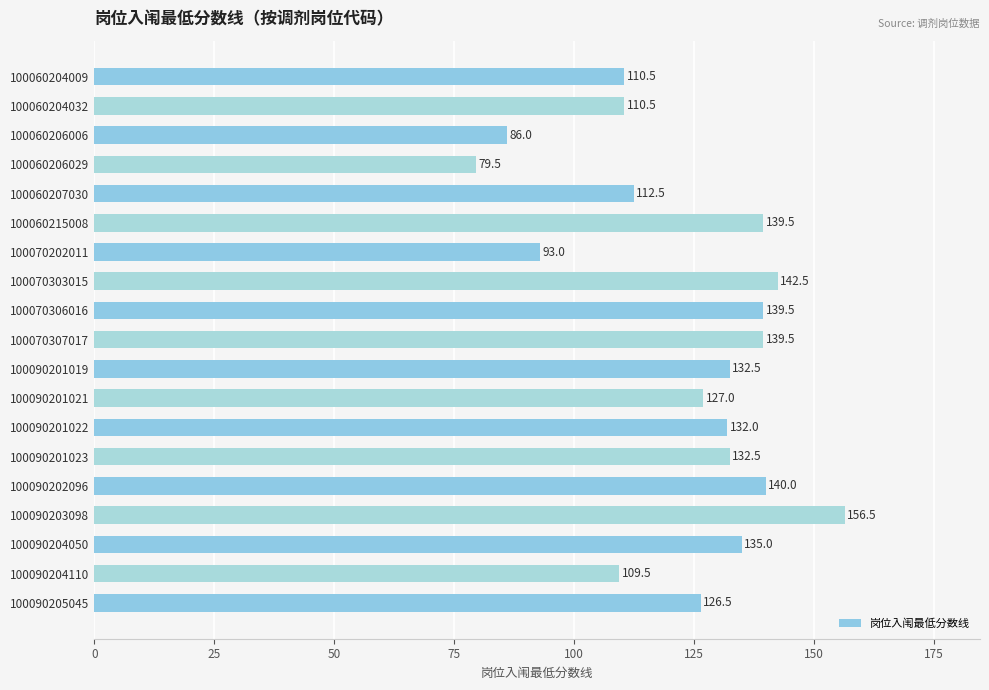

Which category has the lowest value across all series?

100060206029